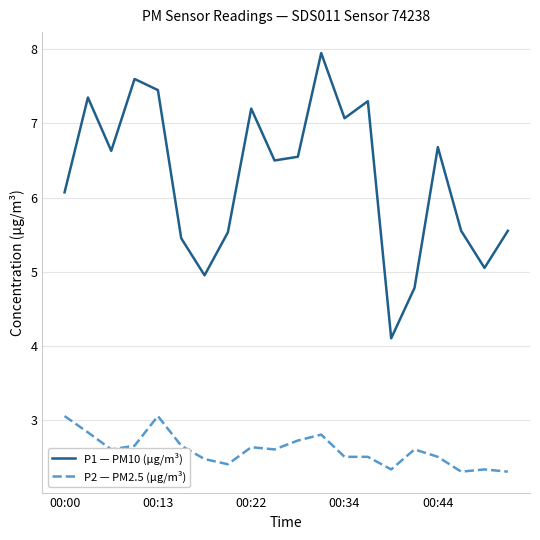

What is the greatest value displayed?

8.0